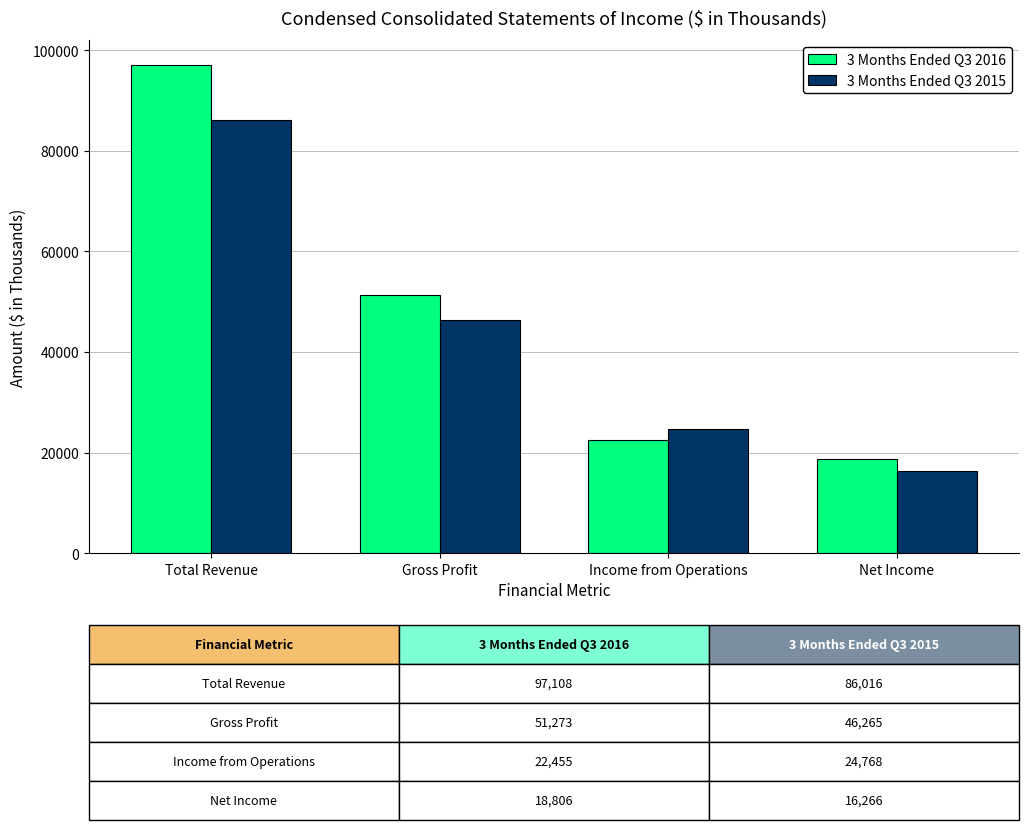

Which series has the largest range (max minus min)?

3 Months Ended Q3 2016